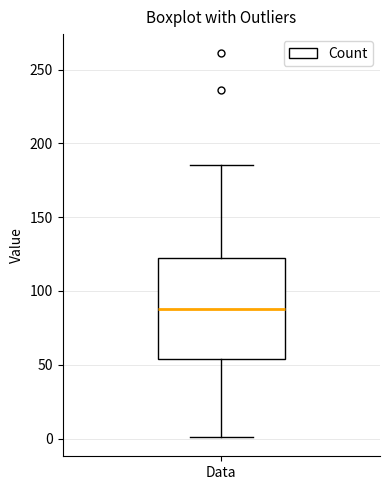

Read this box plot against the y-axis: the position of the median line, the range covered by the box, and the ends of both whiskers. The values are not printed on the chart, so give them approximately, as read against the axis.

median 90, box 55 to 120, whiskers 0 to 185